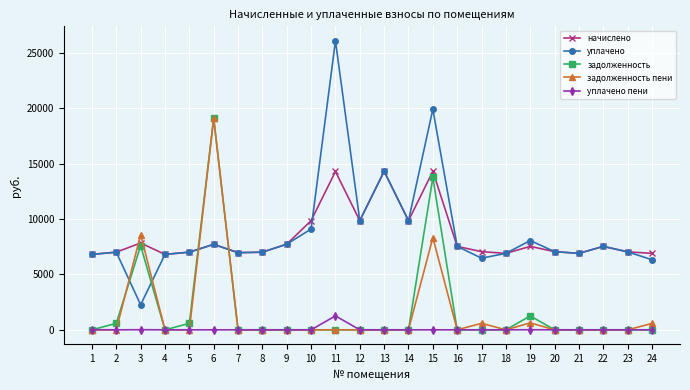

What is the value of the начислено point at the 22nd from the left?

7526.4